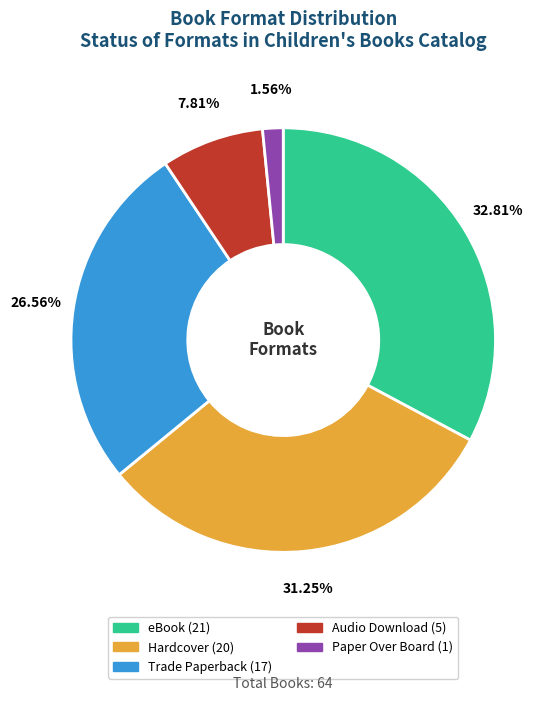

To the nearest percent, what is the average slice percentage?

20%